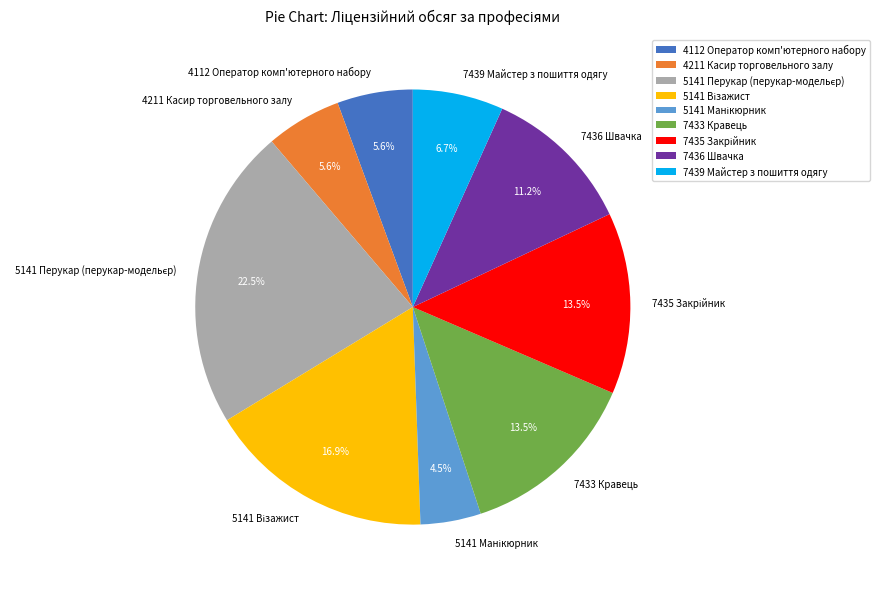

Is 7436 Швачка the majority of the pie?

No